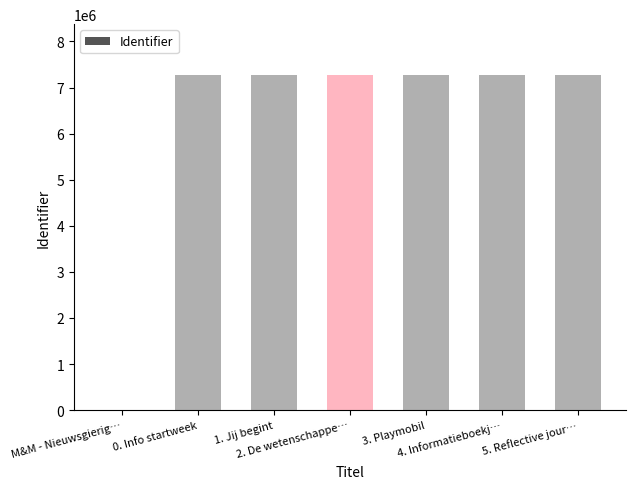

What is the maximum value shown in the chart?

7282756